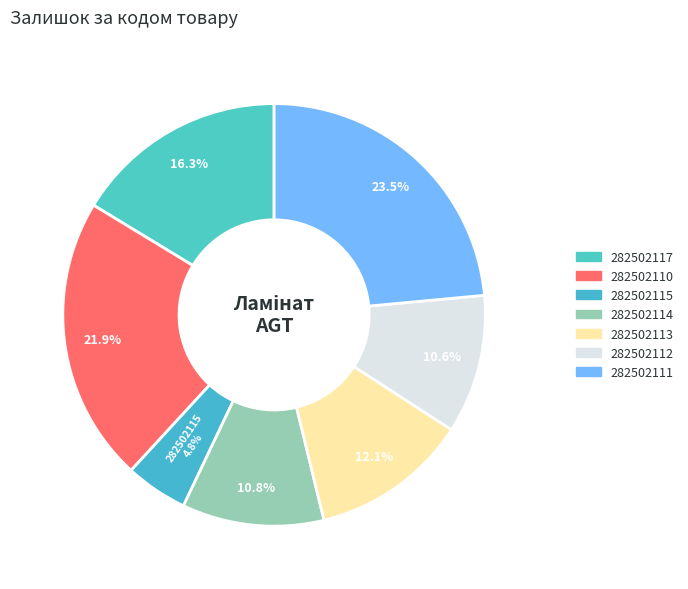

What percentage is NOT represented by 282502110?

78.1%